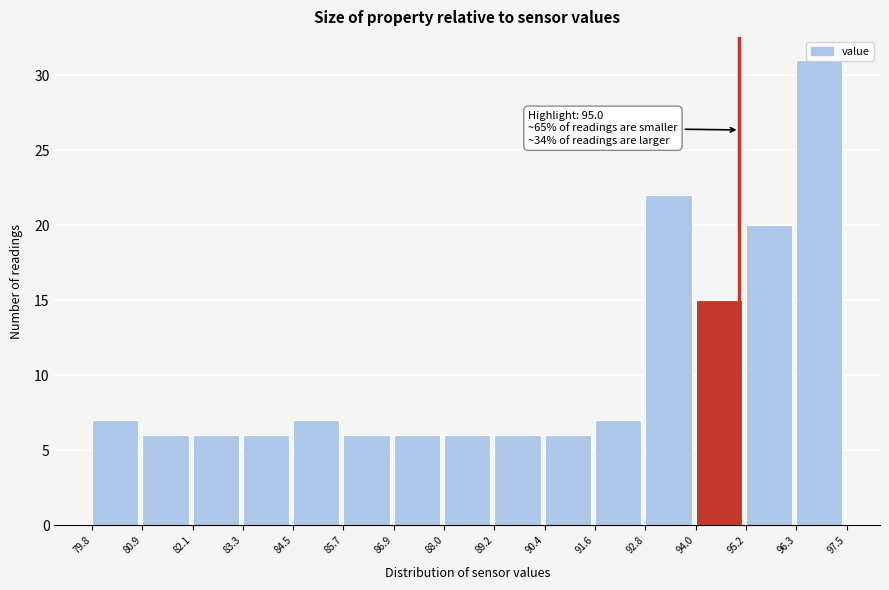

Which range on the x-axis has the tallest bar?

96.3 to 97.5